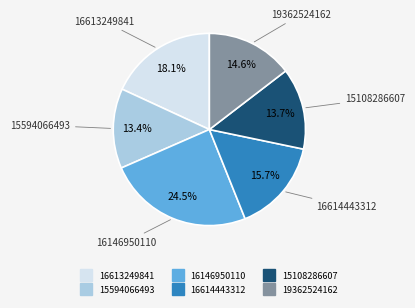

To the nearest percent, what is the combined percentage of 16146950110 and 15108286607?

38%